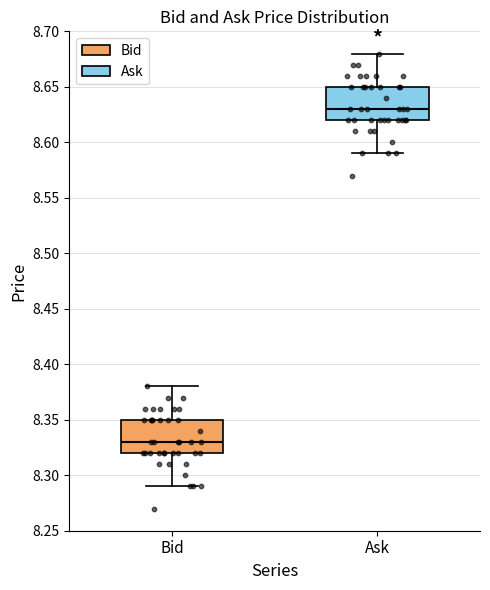

Reading left to right, transcribe this box plot: for each box, give where its median line is, the range the box spans, and where its two whiskers end, as read against the y-axis. The values are not printed on the chart, so give them approximately, as read against the axis.

Bid: median 8.33, box 8.32 to 8.35, whiskers 8.29 to 8.38
Ask: median 8.63, box 8.62 to 8.65, whiskers 8.59 to 8.68